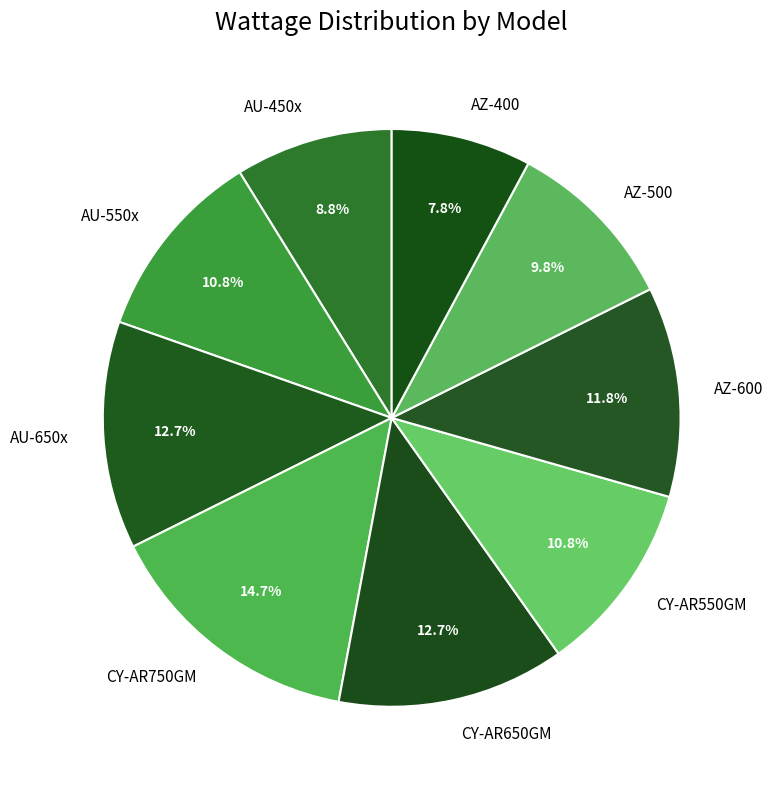

What portion of the pie excludes CY-AR650GM?

87.3%